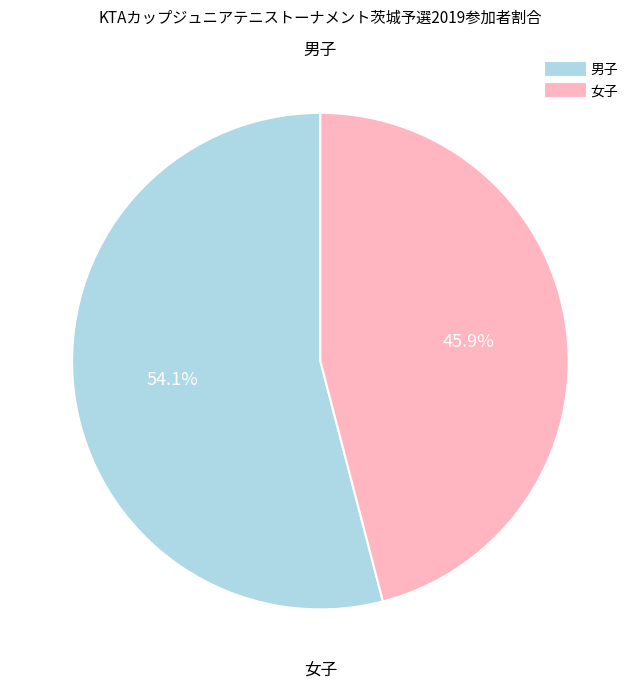

Is 男子 the majority of the pie?

Yes